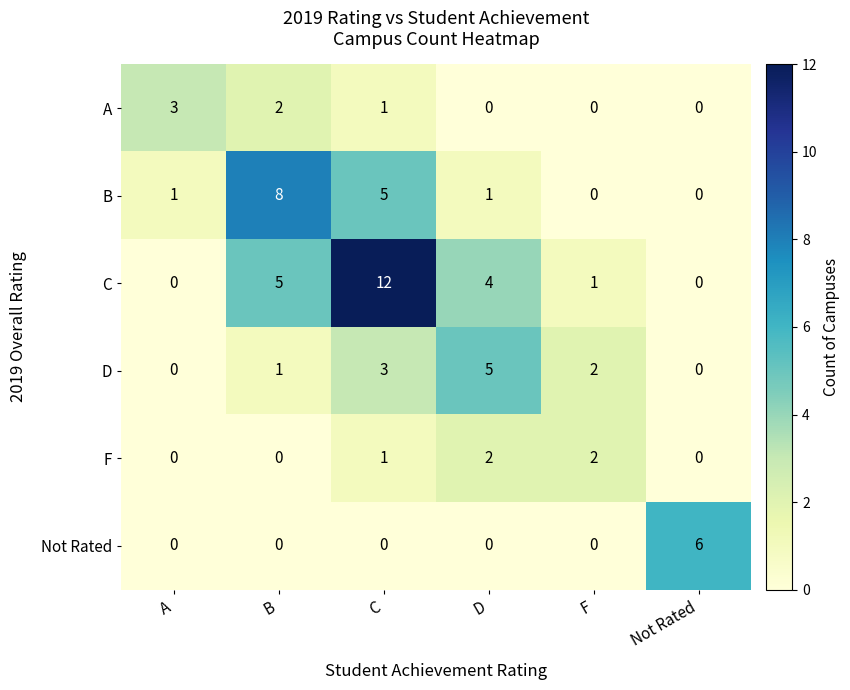

How many data points does each series have?

6